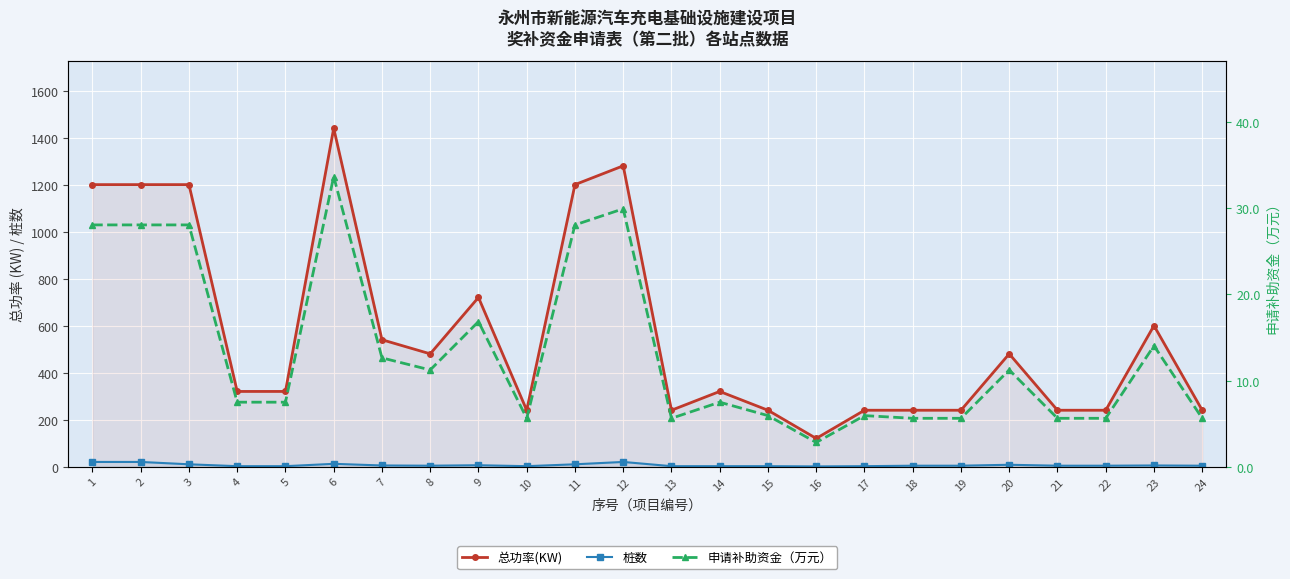

What is the sum of the 申请补助资金（万元） values at 8 and 23?

25.3